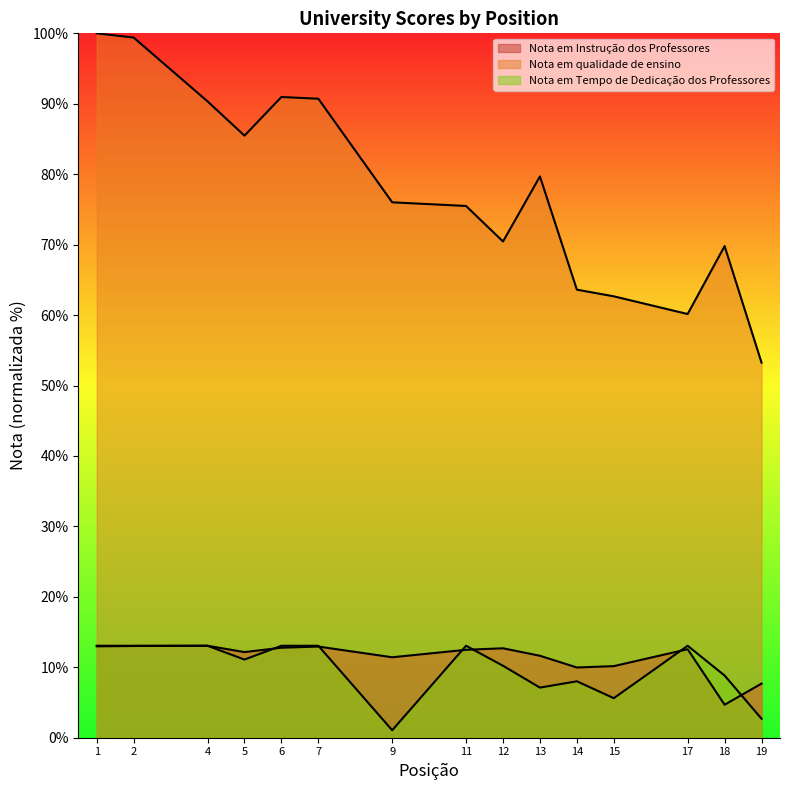

What is the average value of the Nota em Instrução dos Professores series?

11.3